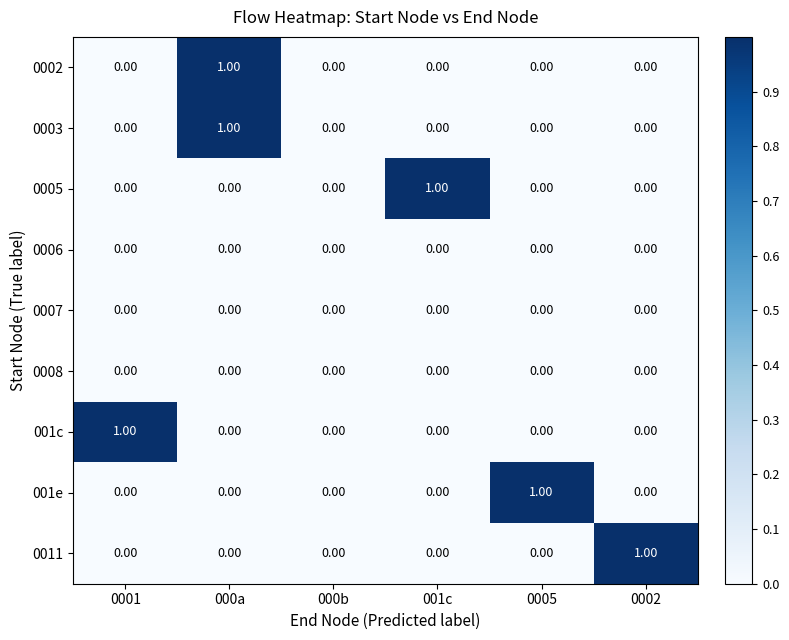

Between 000b and 001c, which series saw the biggest shift?

0005